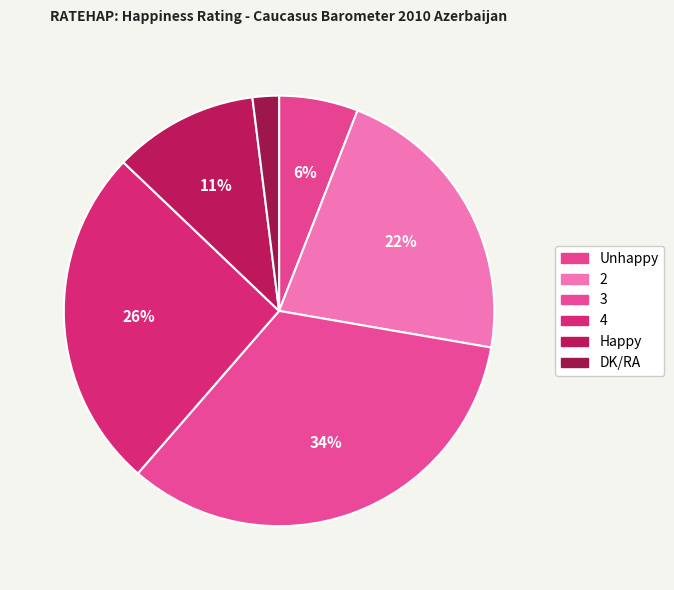

Rank the categories by value from highest to lowest.

3, 4, 2, Happy, Unhappy, DK/RA